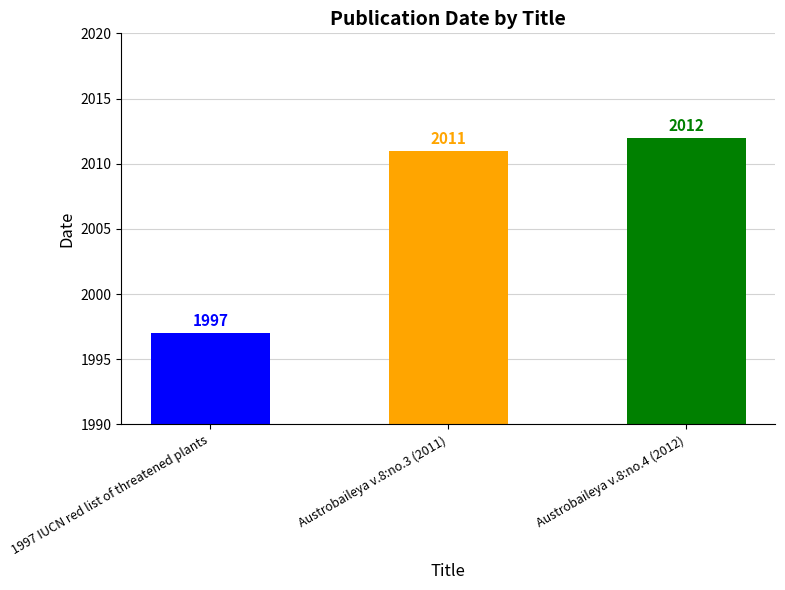

Where does the data first go above 2011?

Austrobaileya v.8:no.4 (2012)